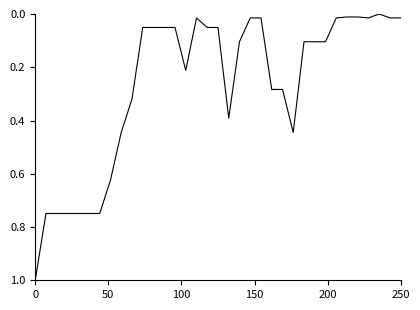

What is the greatest value displayed?

1.0